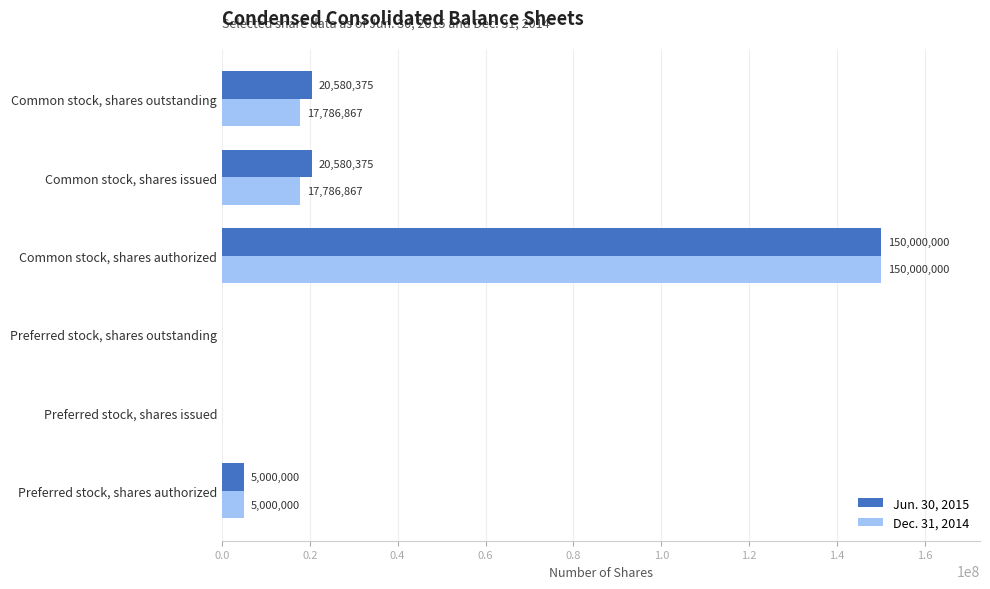

Which category has the highest value in the Dec. 31, 2014 series?

Common stock, shares authorized